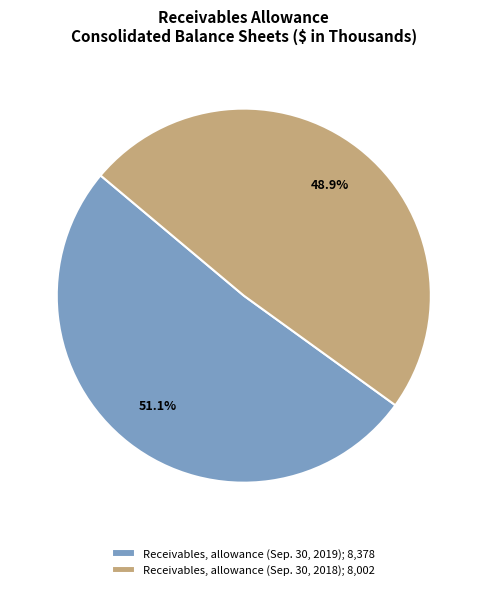

True or false: Receivables, allowance (Sep. 30, 2019) accounts for 39% of the total.

False